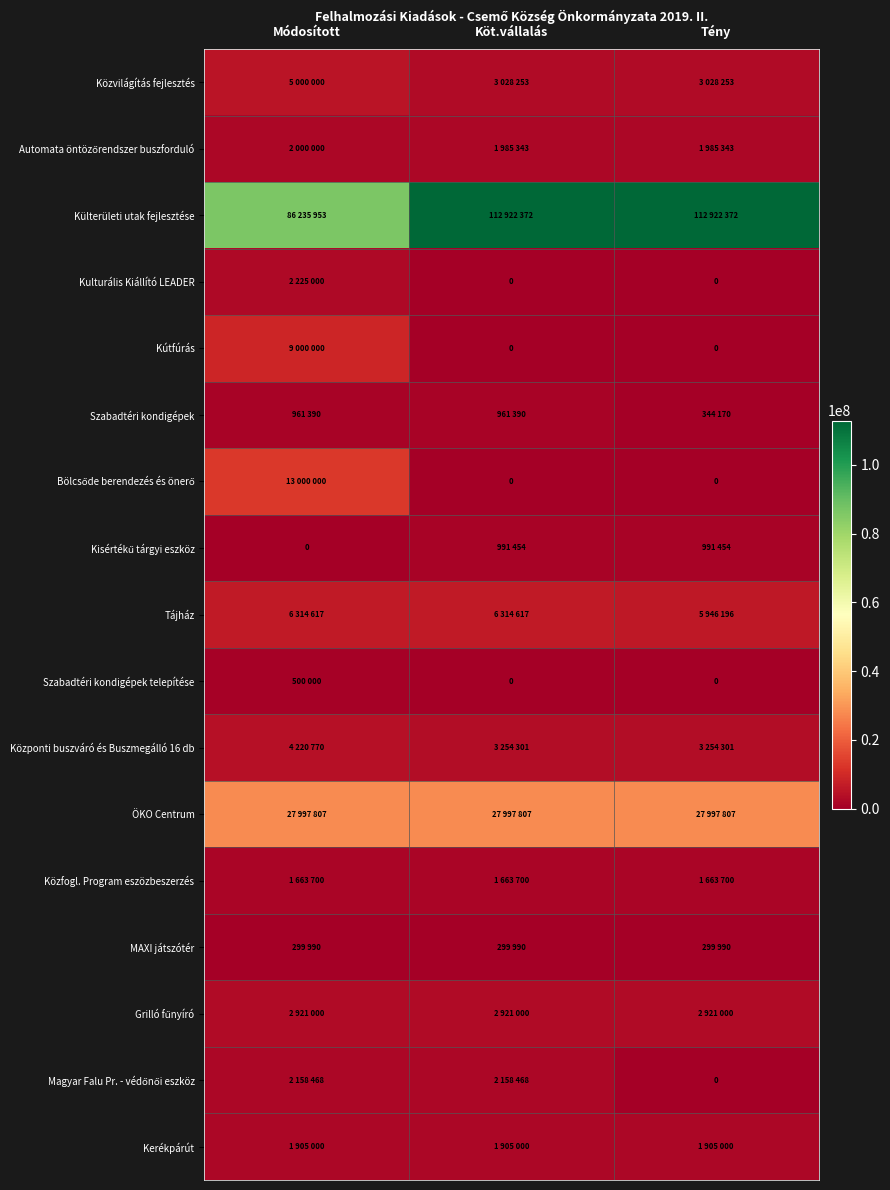

Is the value of Kisértékű tárgyi eszköz at Köt.vállalás greater than the value of Kútfúrás at Módosított?

No